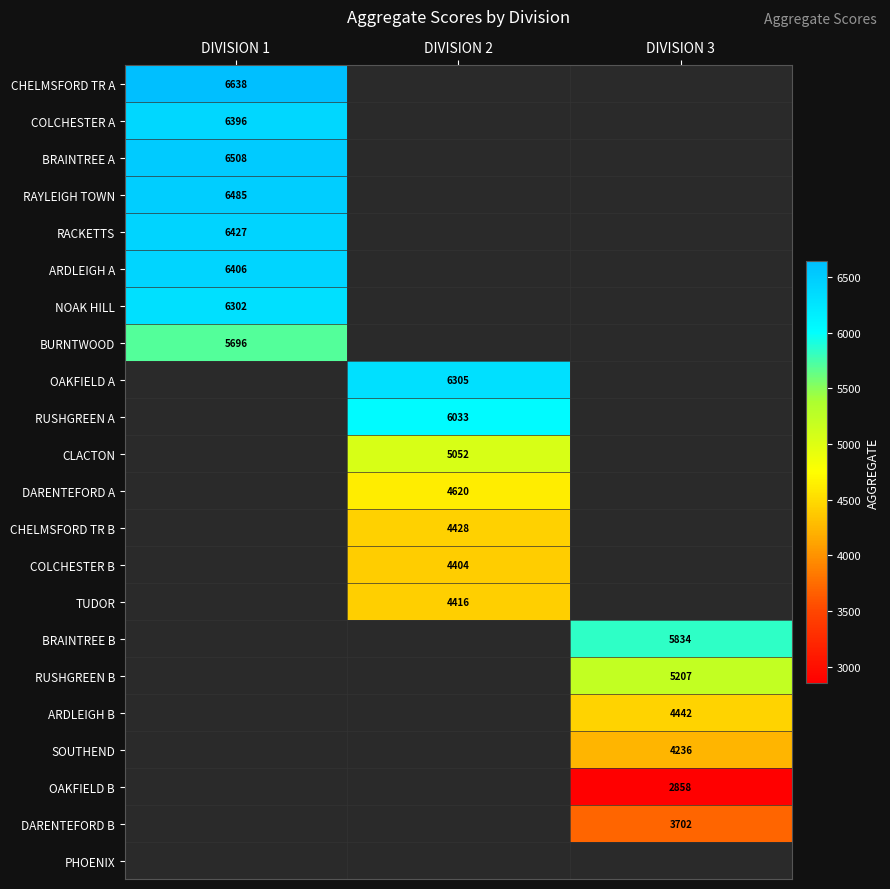

What is the spread (max minus min) of values at DIVISION 1?

942.0